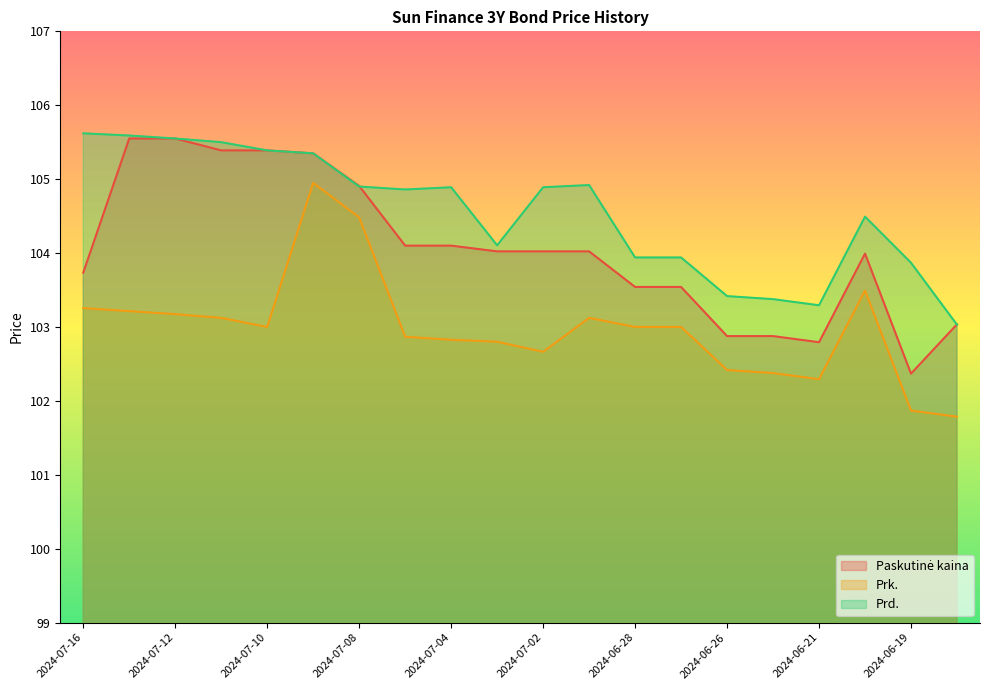

True or false: Paskutinė kaina and Prk. intersect in this chart.

False